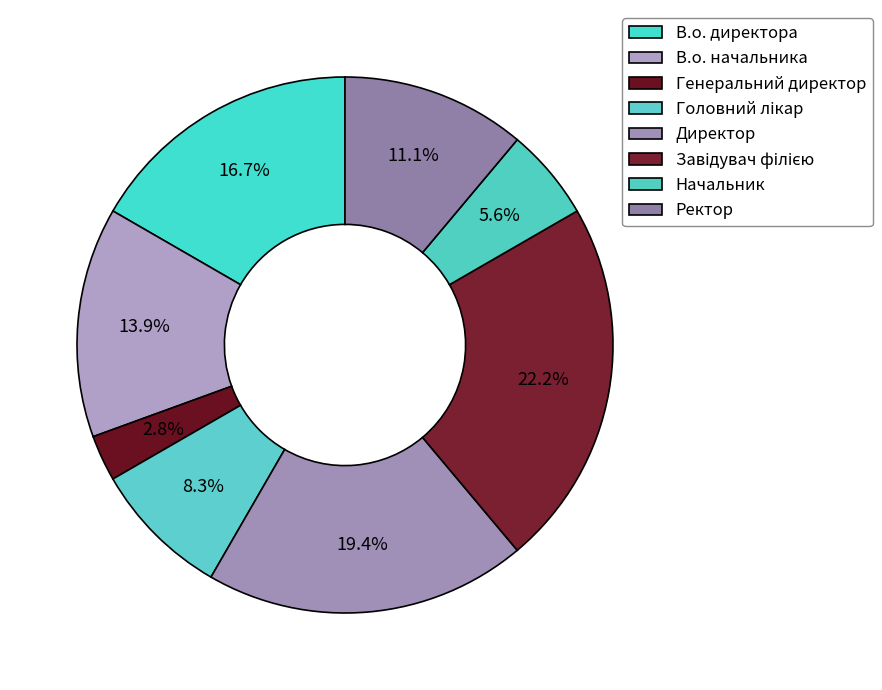

What percentage is NOT represented by Завідувач філією?

77.8%